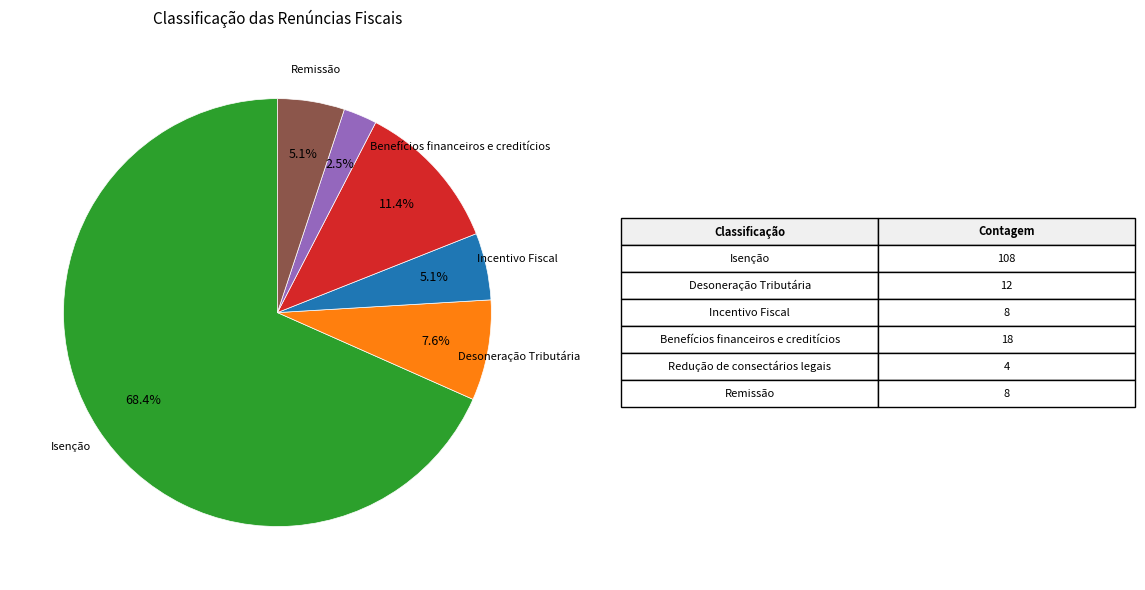

Is there a majority slice in this chart?

Yes